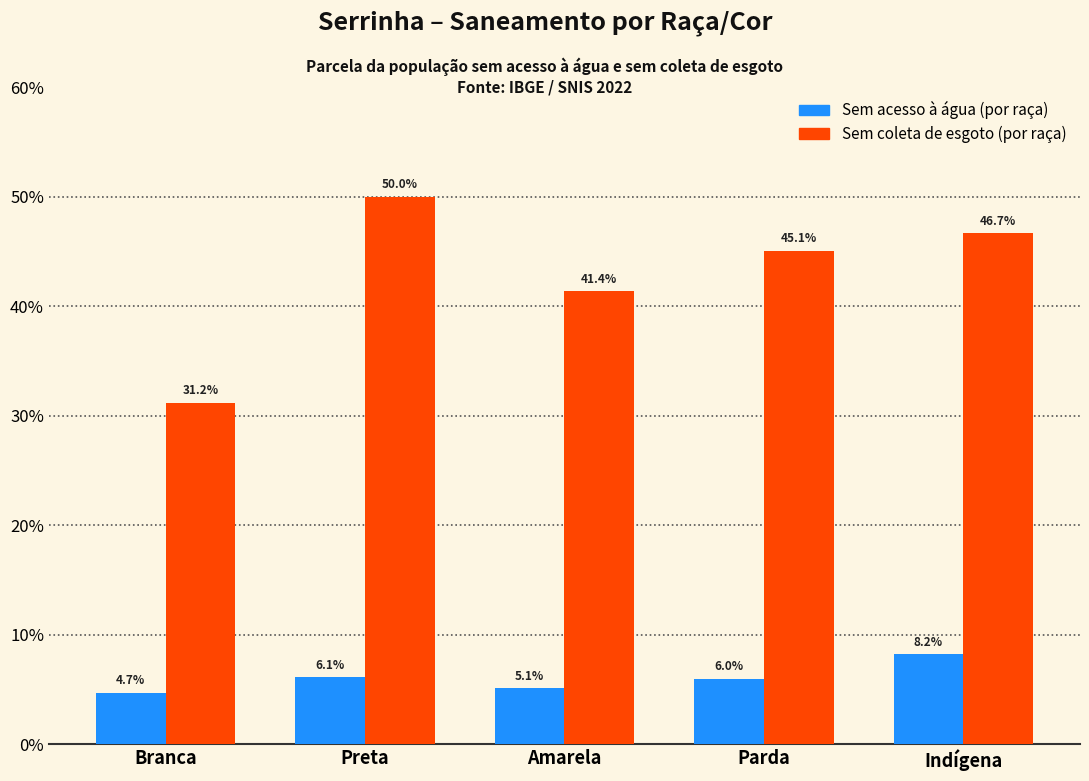

True or false: Sem coleta de esgoto (por raça) has a value of 0.3 at Indígena.

False